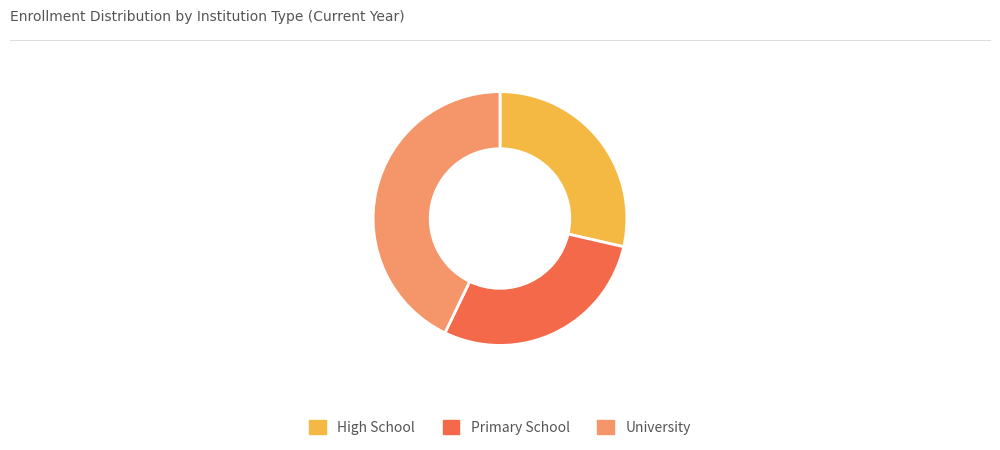

Approximately how many times larger is the value at Primary School compared to University?

0.7